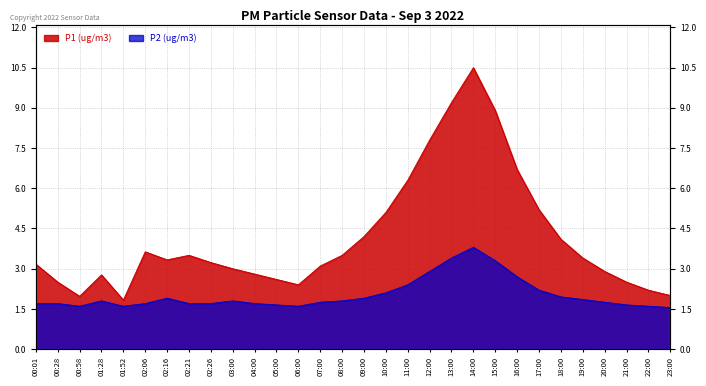

True or false: P2 and P1 intersect in this chart.

False